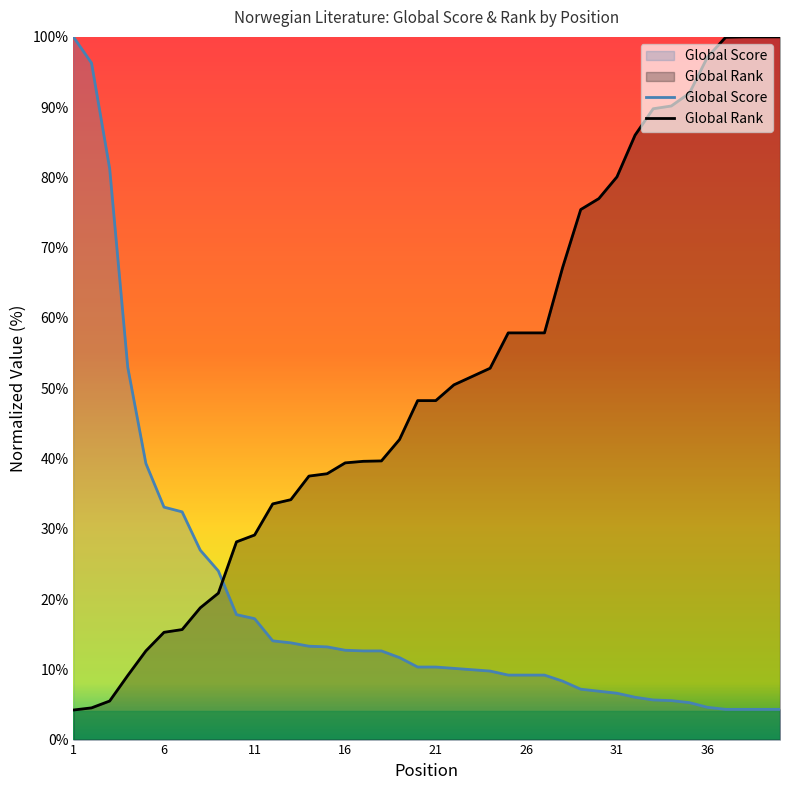

Where do Global Score and Global Rank first cross each other?

9 and 10